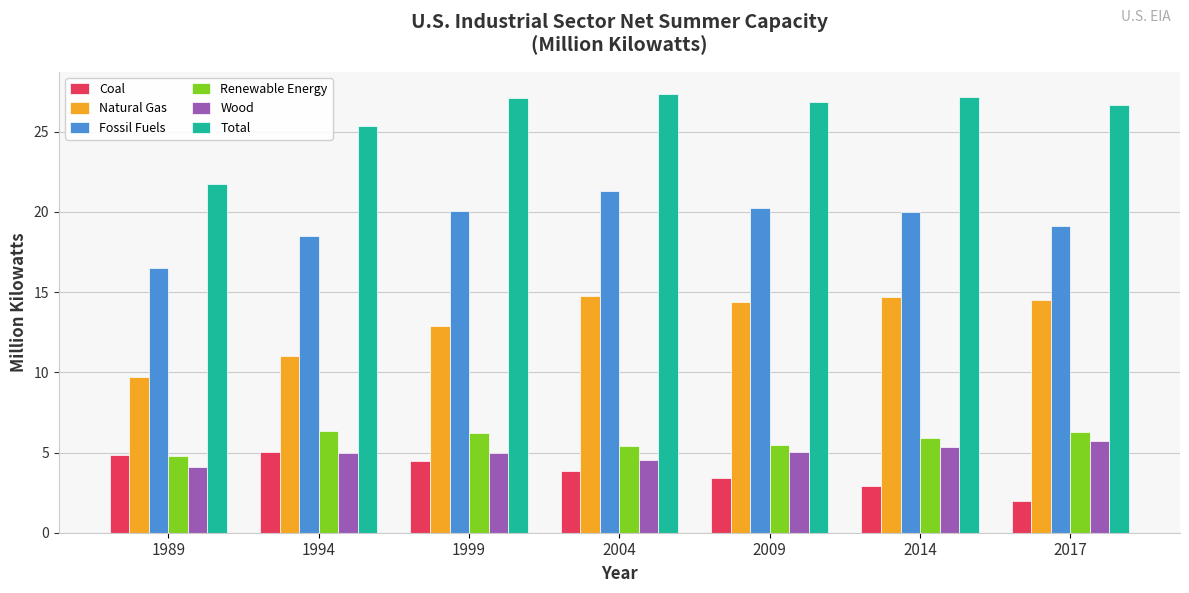

Where is Wood nearest to the value 4?

1989